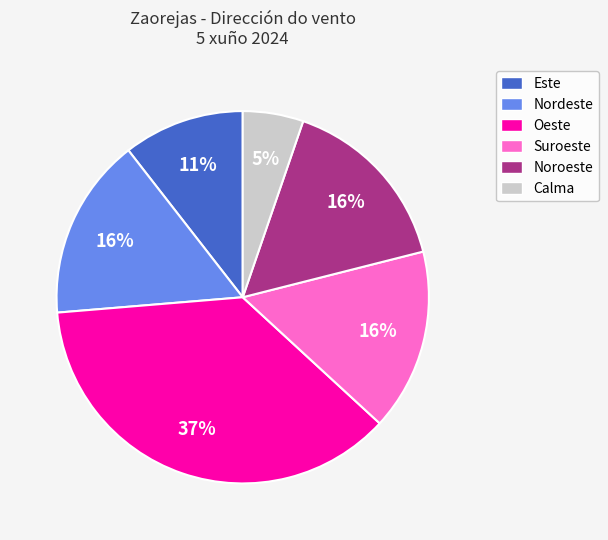

To the nearest percent, what portion does Este represent?

11%